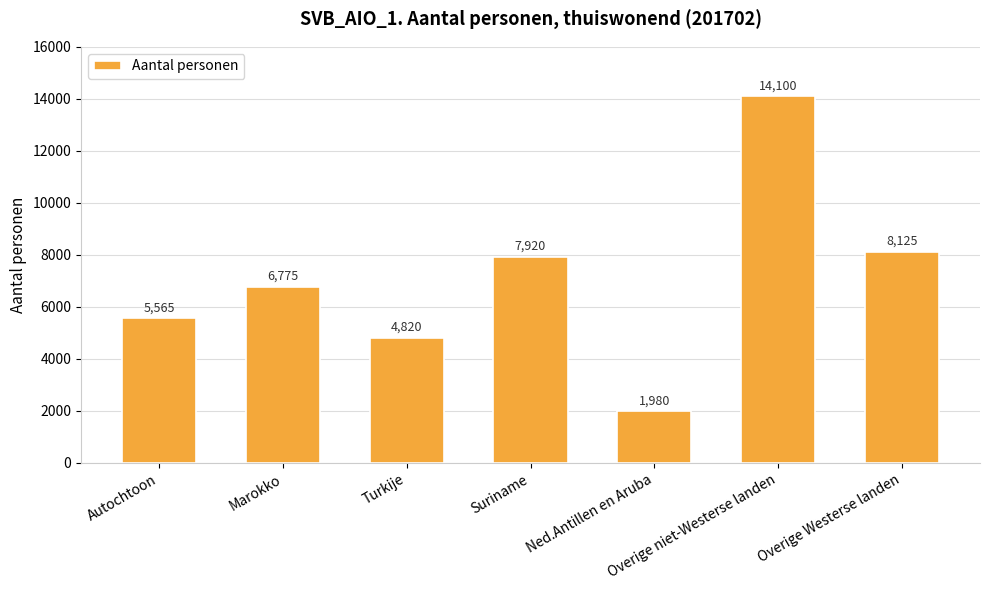

How many data points are less than 6775?

3